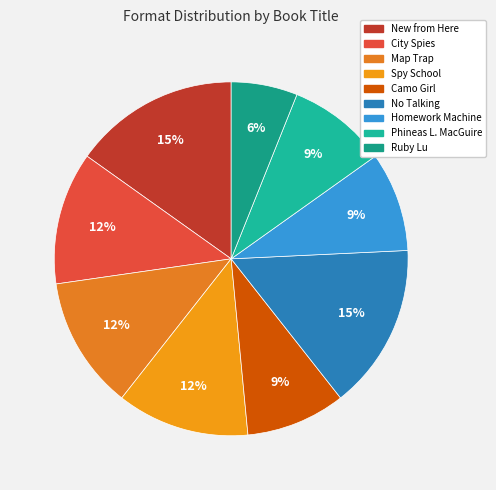

How many segments does this pie chart have?

9